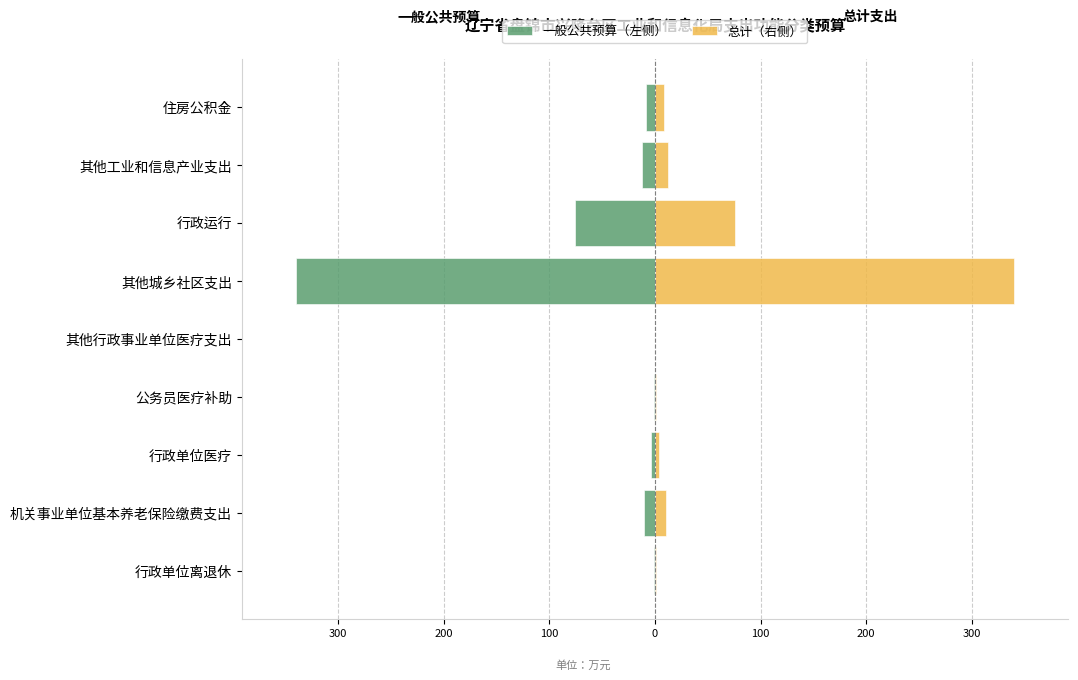

What is the average value of the 一般公共预算（左侧） series?

-50.3